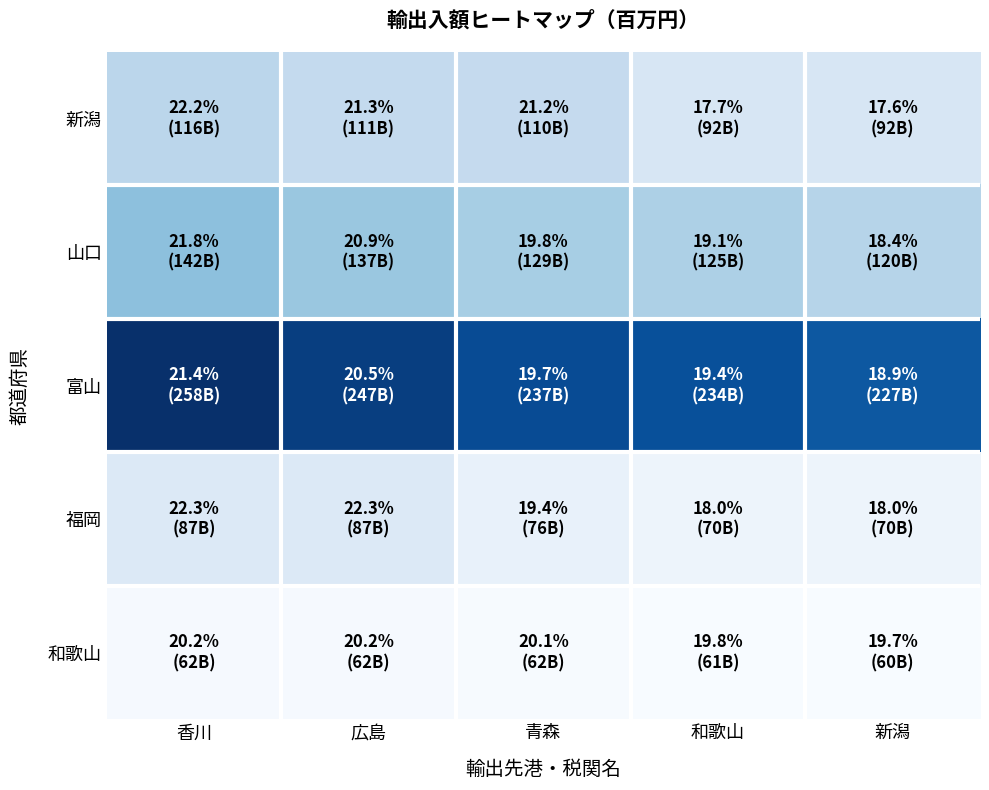

Reading left to right, extract all data points from this chart.

新潟: 香川=116411.8	広島=111393.1	青森=110716.3	和歌山=92485.5	新潟=92313.1
山口: 香川=142661.9	広島=137008.7	青森=129271.0	和歌山=125165.6	新潟=120130.5
富山: 香川=258422.7	広島=247025.8	青森=237481.4	和歌山=234243.5	新潟=227766.9
福岡: 香川=87331.1	広島=87315.7	青森=76177.4	和歌山=70713.9	新潟=70672.2
和歌山: 香川=62467.3	広島=62357.6	青森=62091.9	和歌山=61296.0	新潟=60785.8